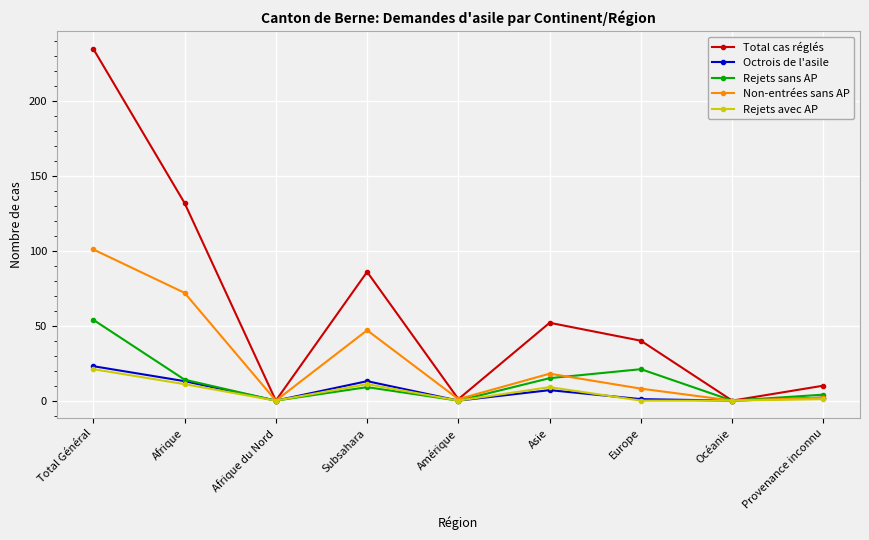

In Octrois de l'asile, how many points are higher than both neighbors (excluding endpoints)?

2